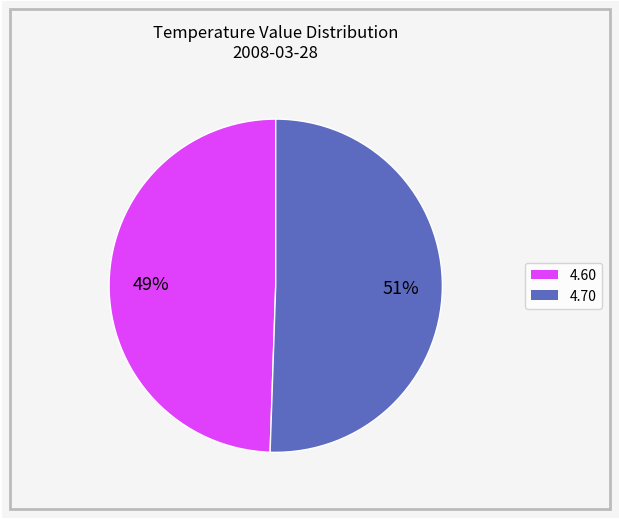

Does any single category account for the majority?

Yes